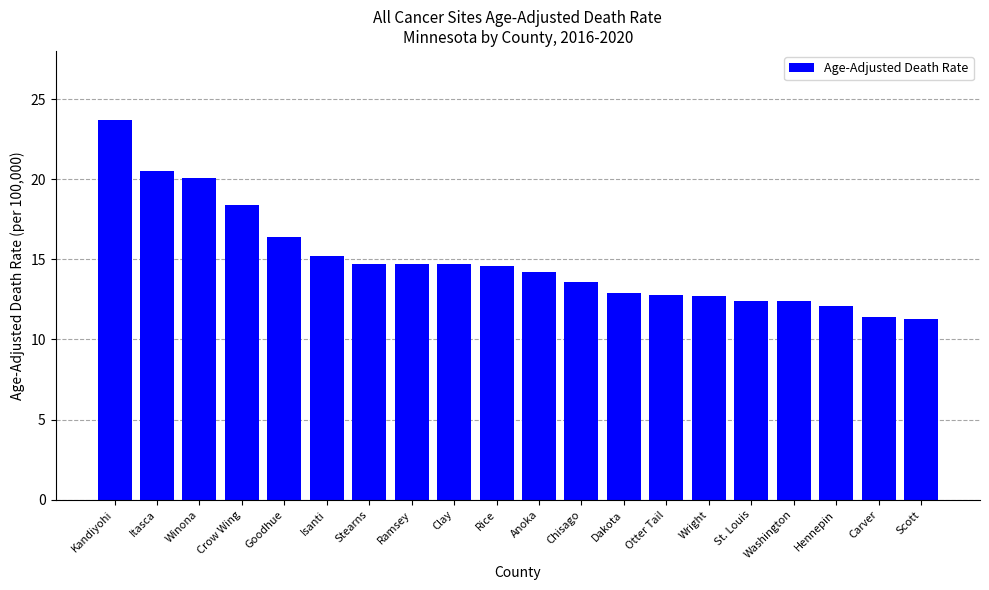

How many data points are above 14?

11